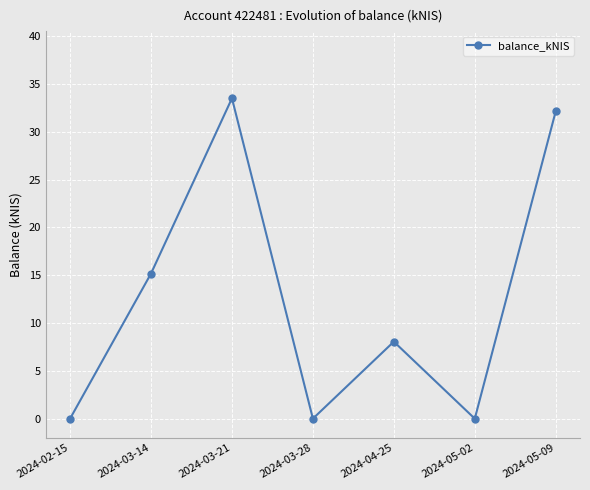

What is the label of the 7th point from the left?

2024-05-09